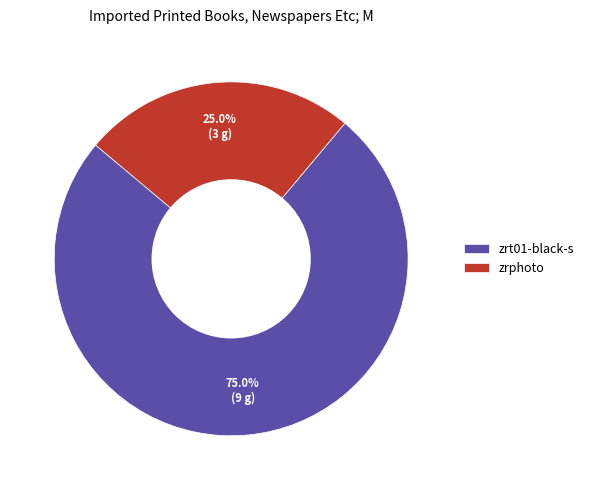

Which has a higher value, zrt01-black-s or zrphoto?

zrt01-black-s